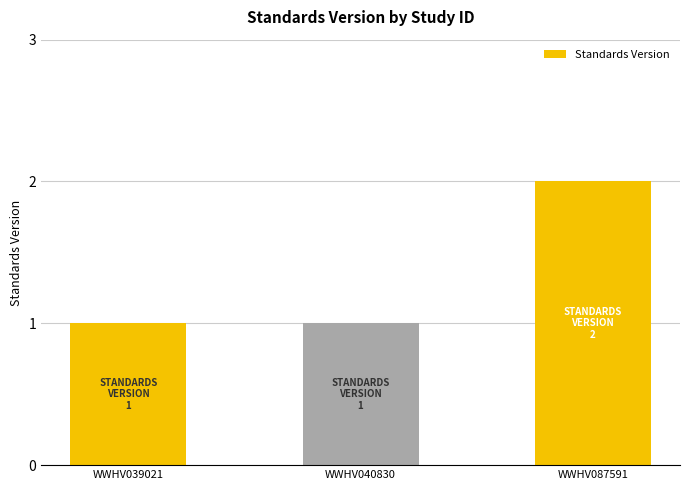

At which category does the chart reach its peak across all series?

WWHV087591